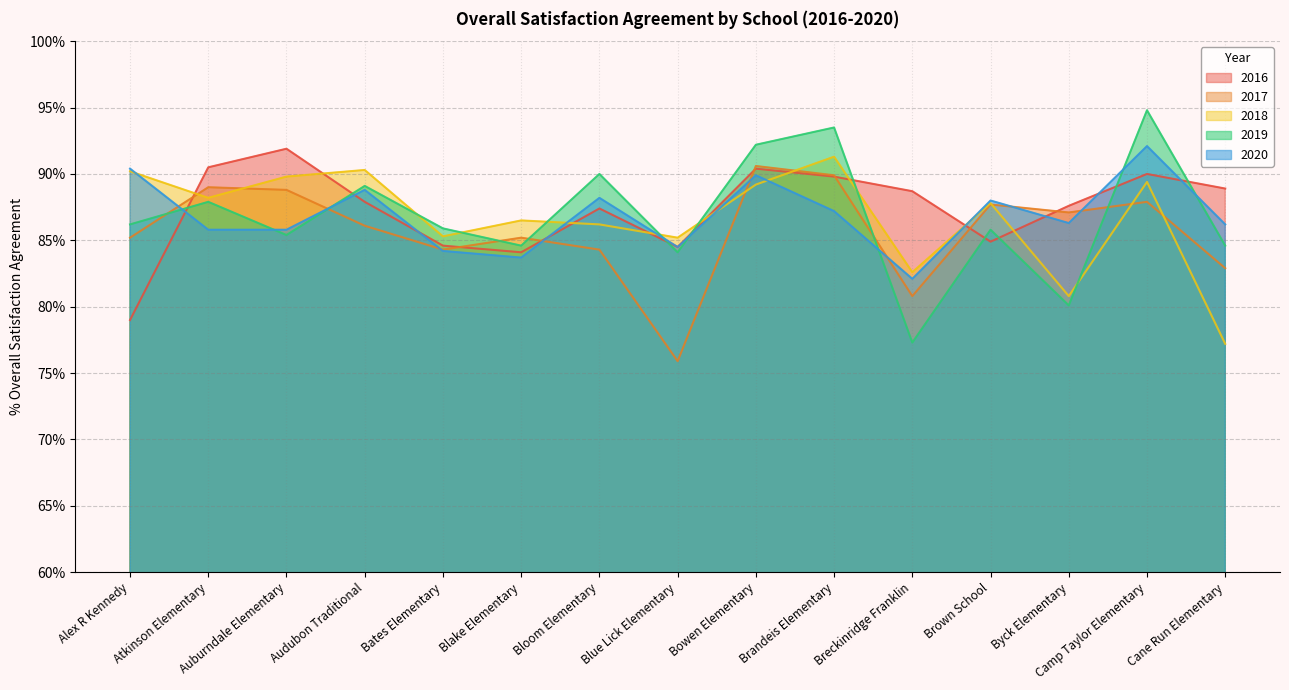

How many lines are shown in the chart?

5